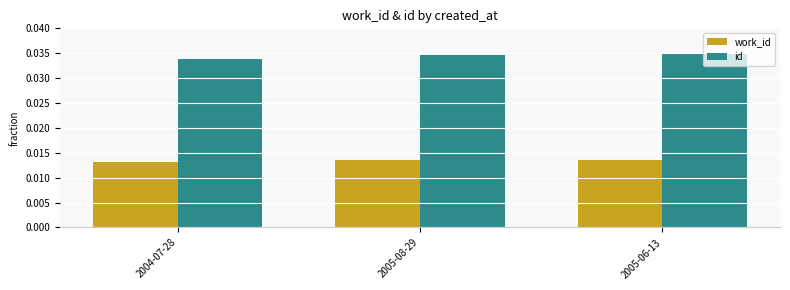

What position from the left is 2004-07-28?

1